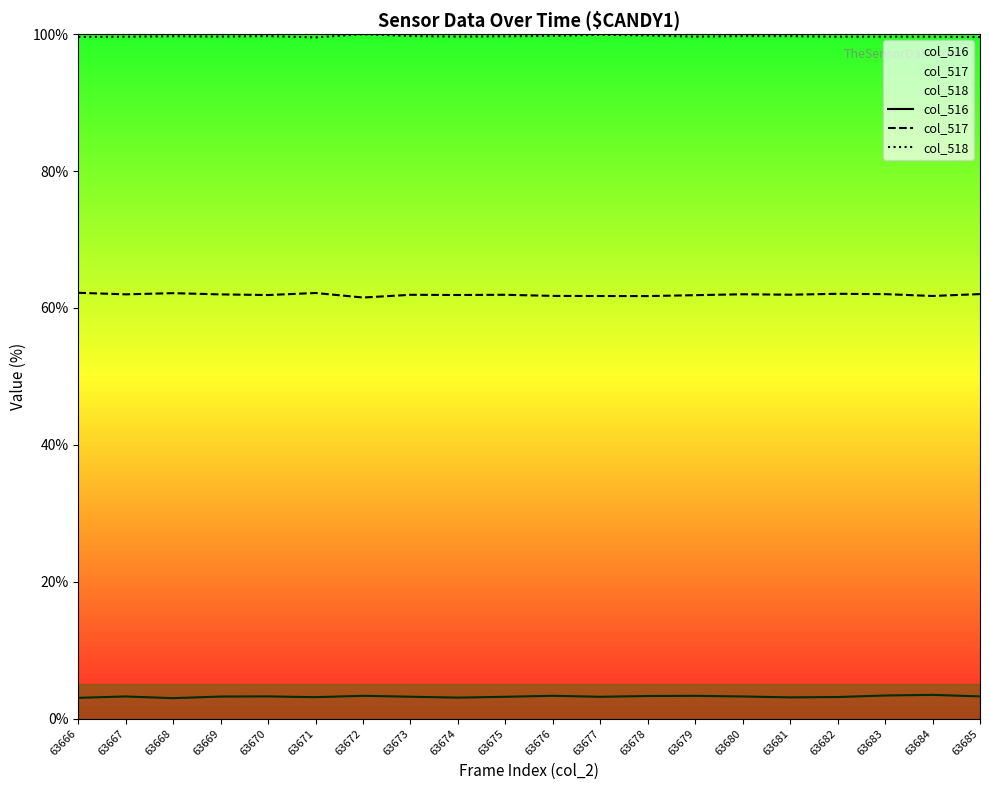

At which category is the sum across all series the highest?

63683